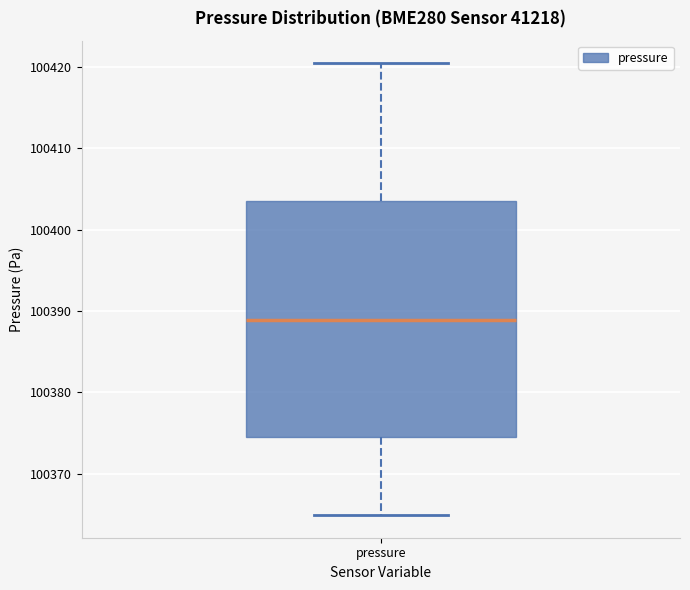

Where does the median line of the box for pressure sit on the y-axis? The values are not printed on the chart, so give them approximately, as read against the axis.

100389